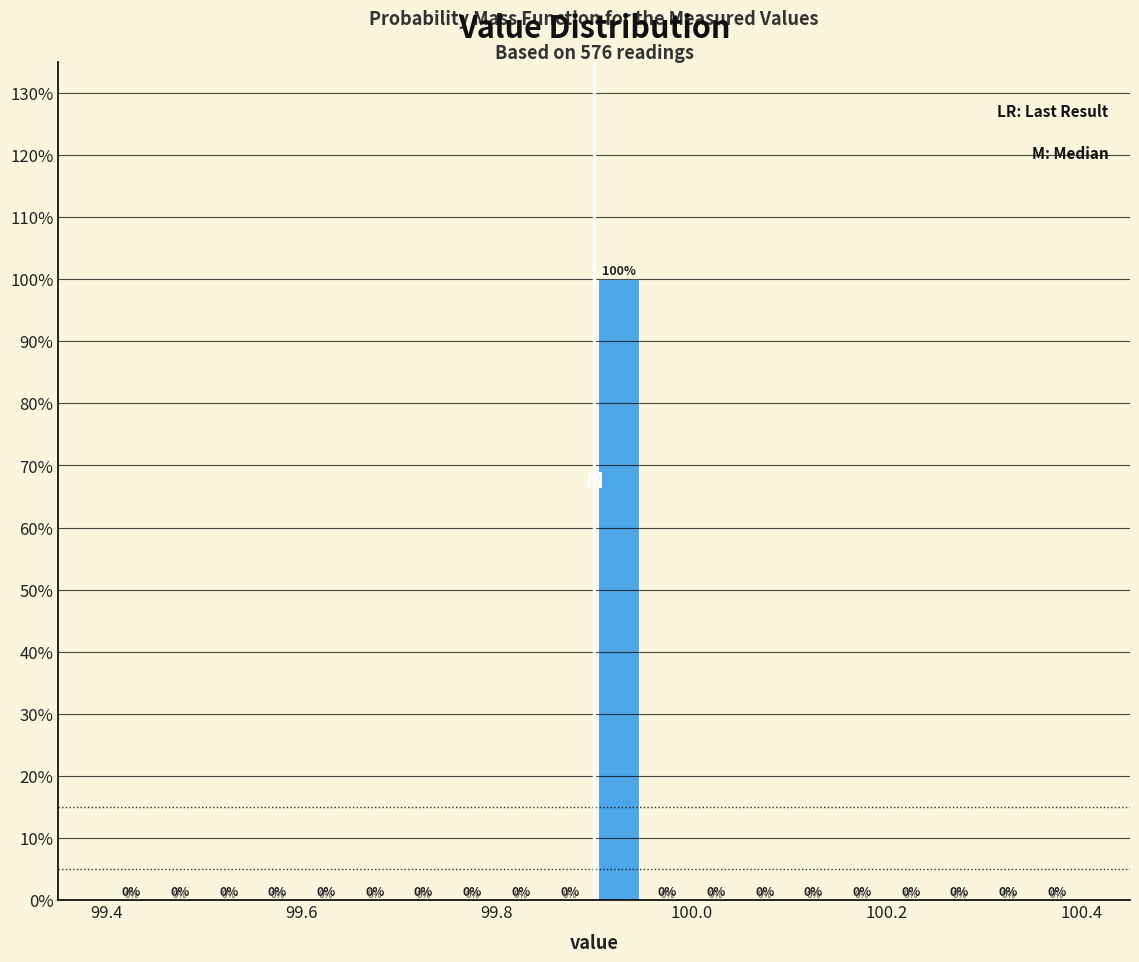

Around what value on the x-axis is the tallest bar? Give the approximate position of its centre, as read against the axis.

99.92